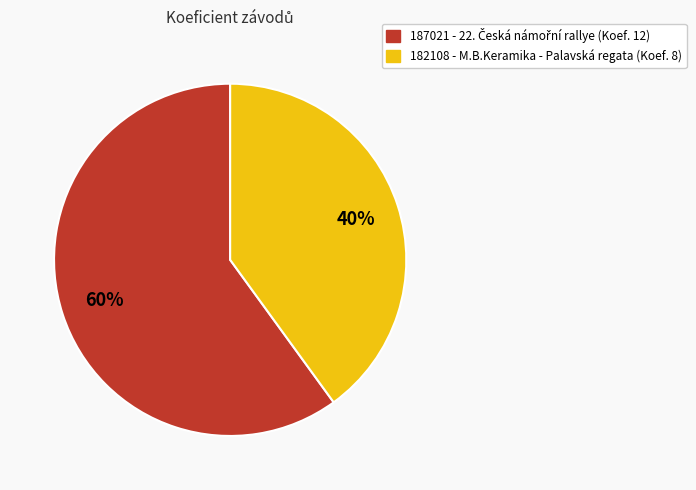

What is the ratio of the value at 182108 to the value at 187021?

0.7